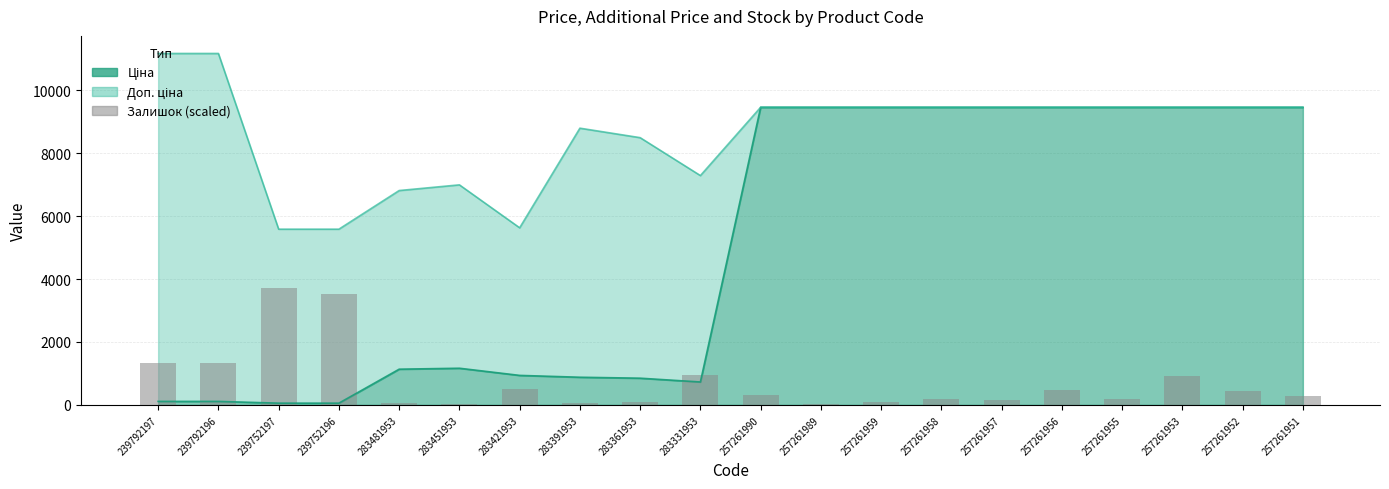

Reading left to right, extract all data points from this chart.

1321.8	1321.8	3723.0	3515.9	52.9	22.0	519.9	57.3	105.7	964.9	330.4	17.6	88.1	180.6	171.8	480.2	202.7	925.2	431.8	277.6